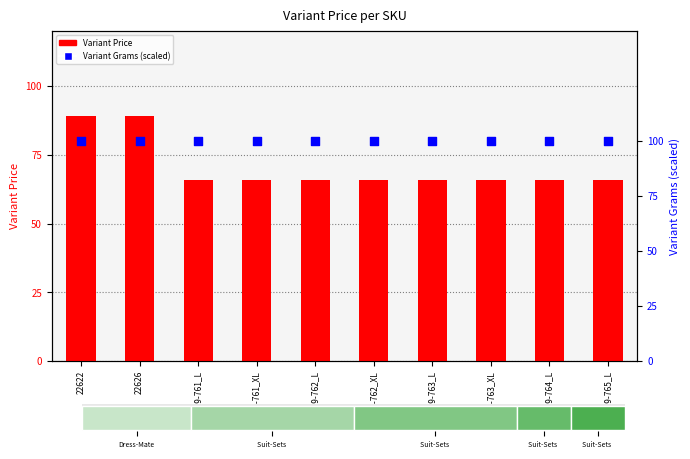

What are all the series names shown in the legend?

Variant Price, Variant Grams